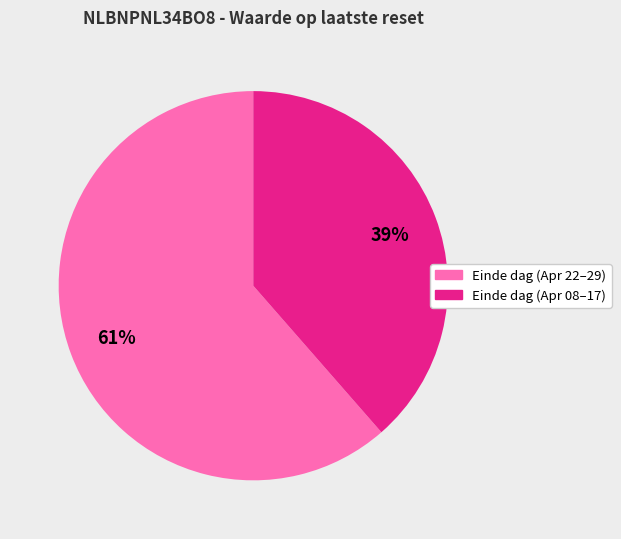

Is there a majority slice in this chart?

Yes